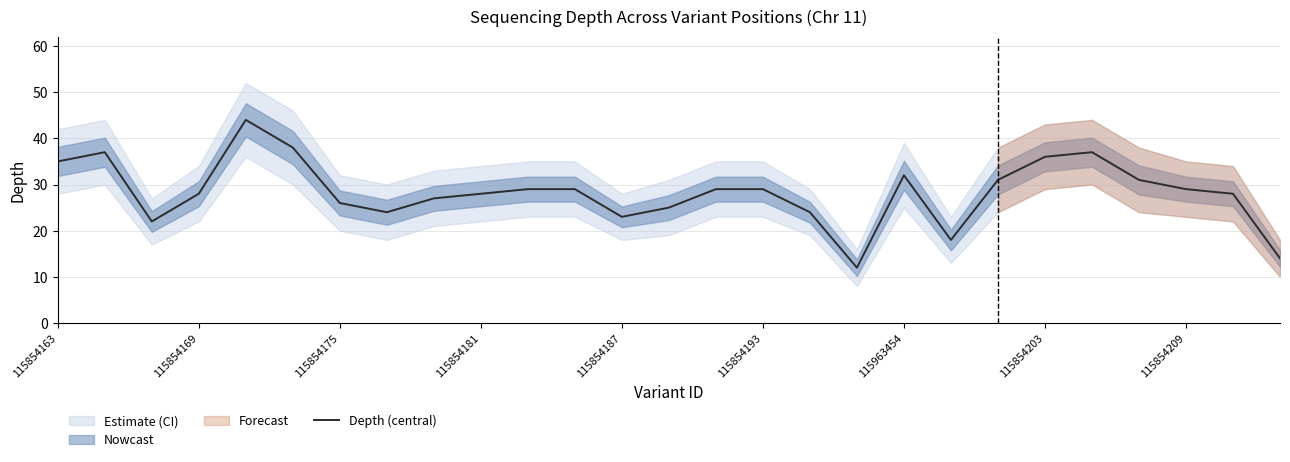

True or false: Depth (central) has a value of 15 at 115854209.

False